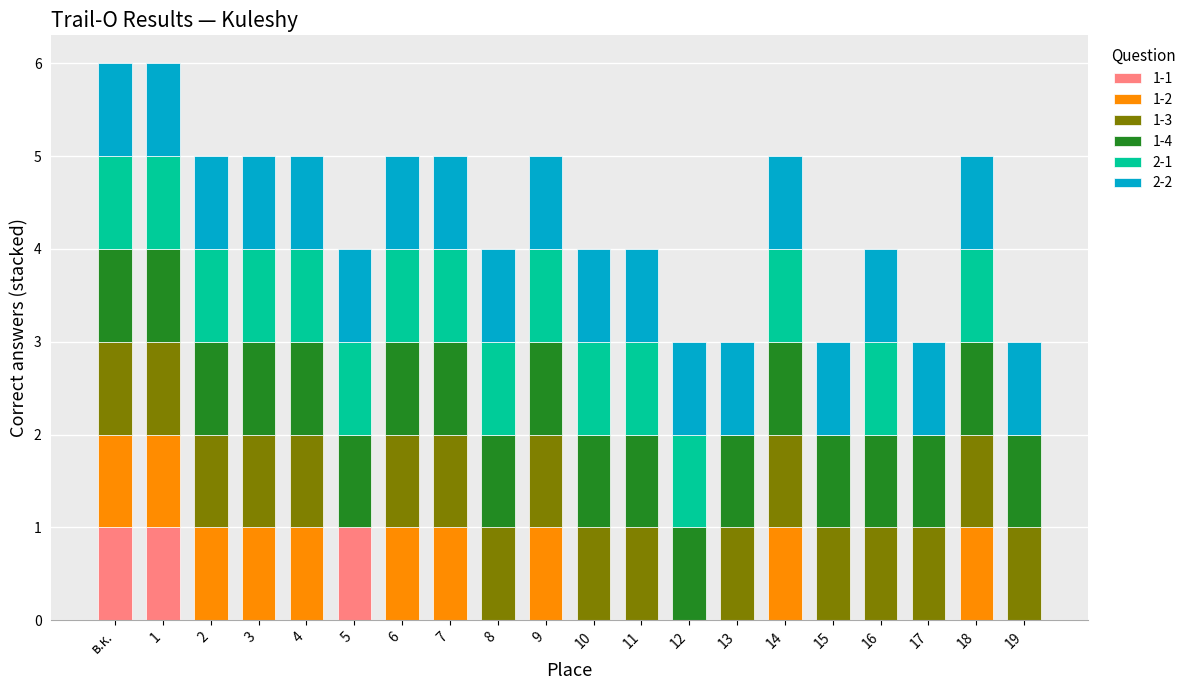

What is the total value across all series at 14?

5